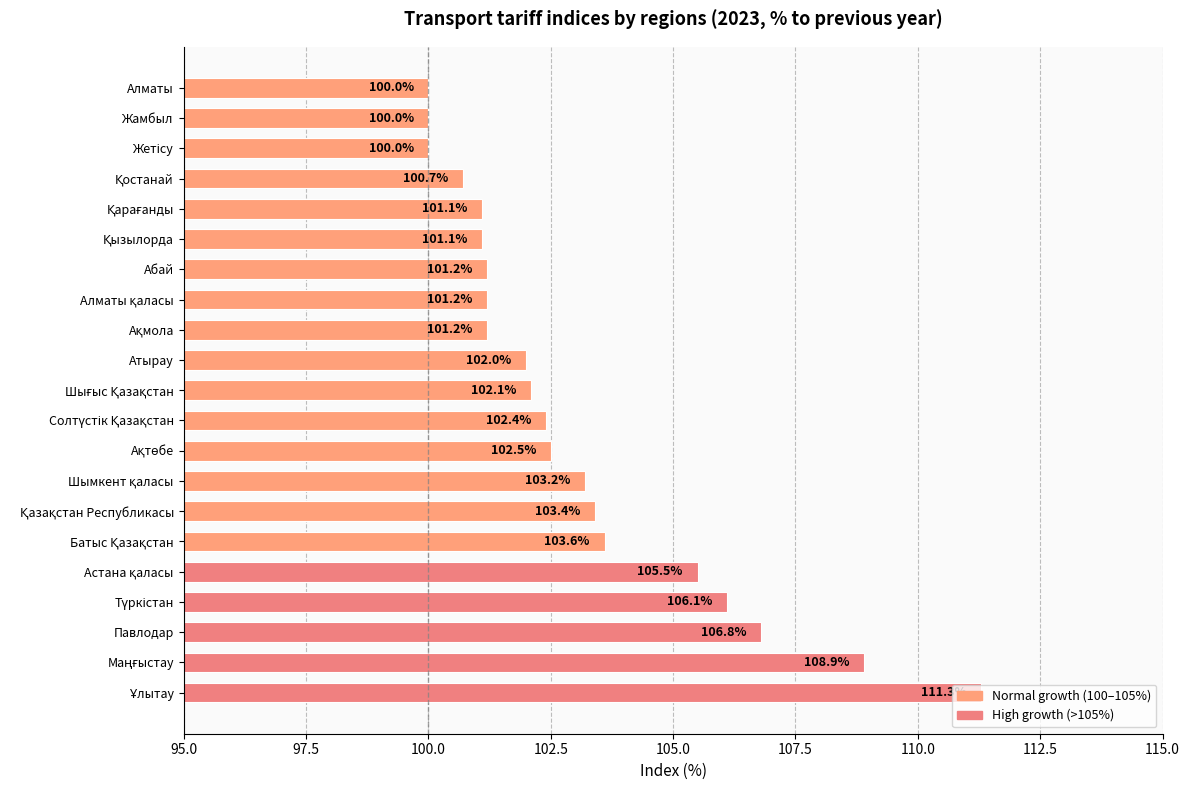

What is the change in value from Павлодар to Атырау?

-4.8